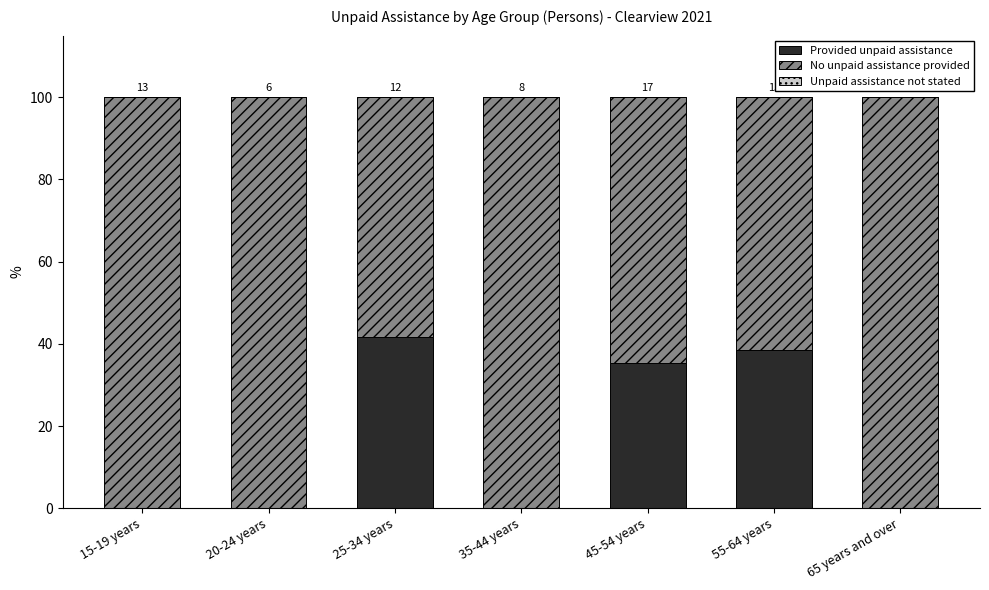

Are the bars grouped side by side (vs. stacked)?

No